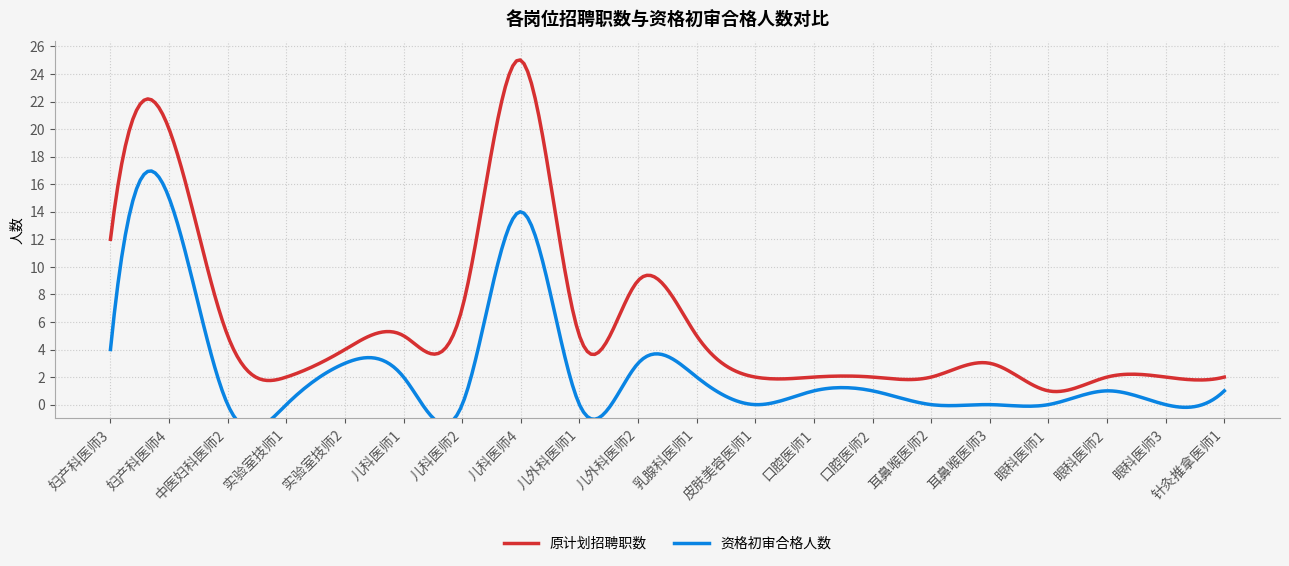

What is the difference between the maximum and minimum values in the 原计划招聘职数 series?

24.1